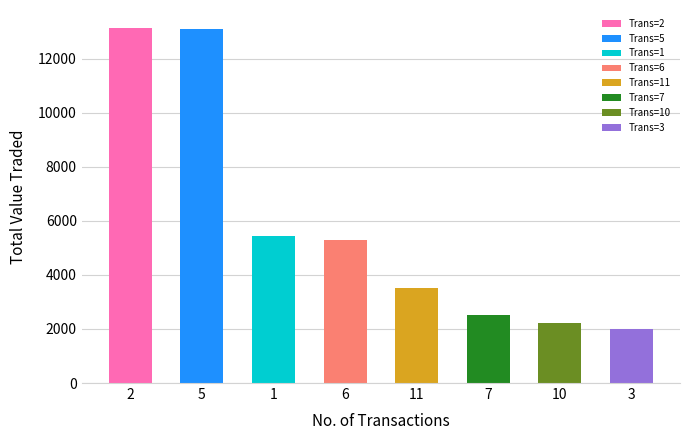

What is the change in value from 6 to 7?

-2773